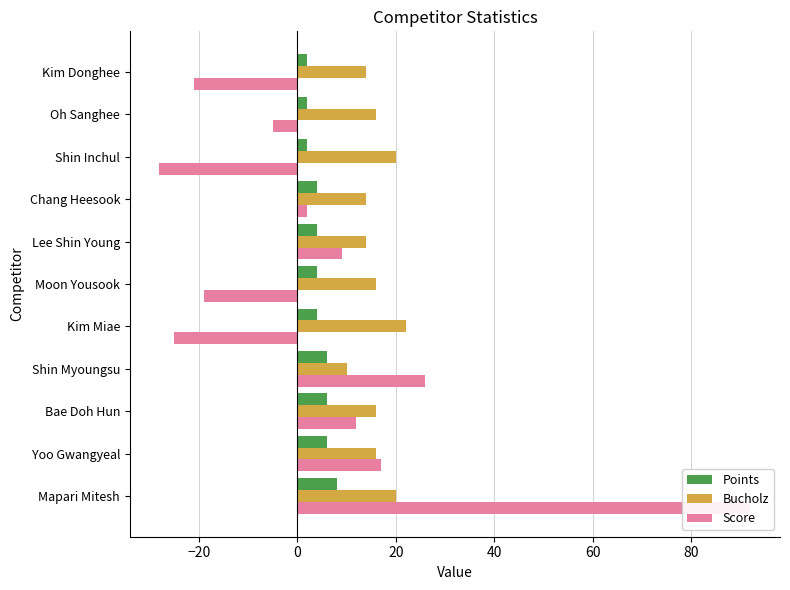

Rank the series by their maximum value, from highest to lowest.

Score, Bucholz, Points